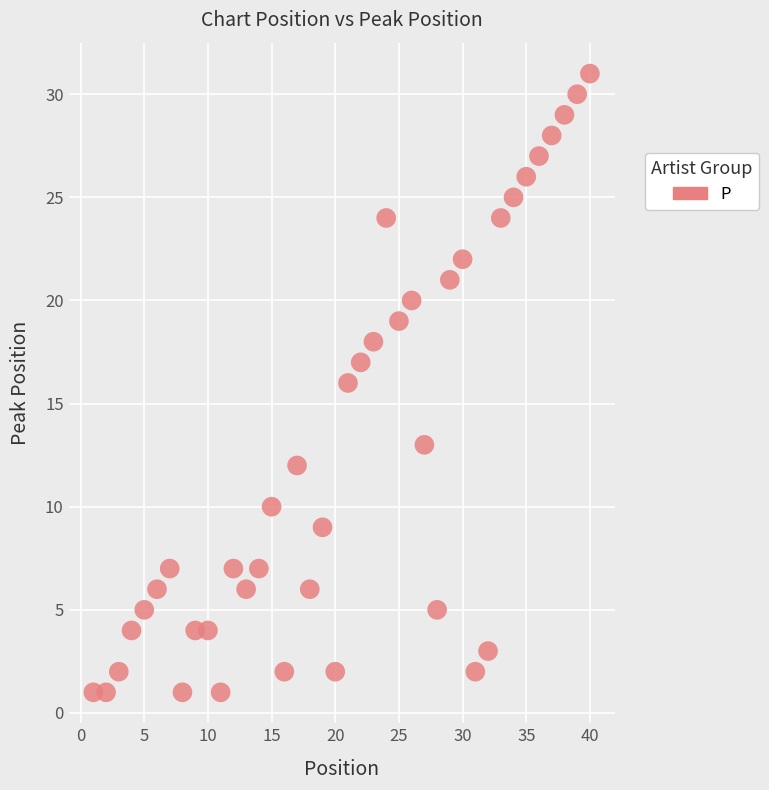

What is the range of X values (max minus min)?

39